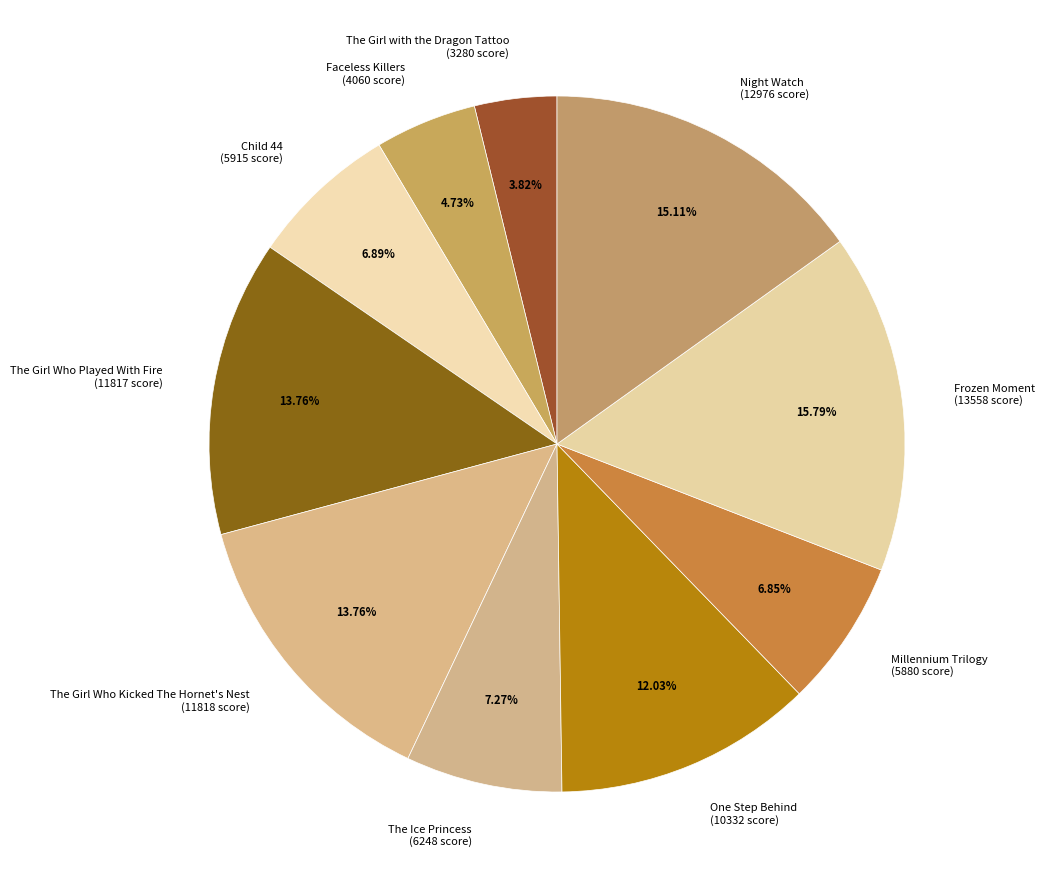

To the nearest percent, what portion does Night Watch represent?

15%